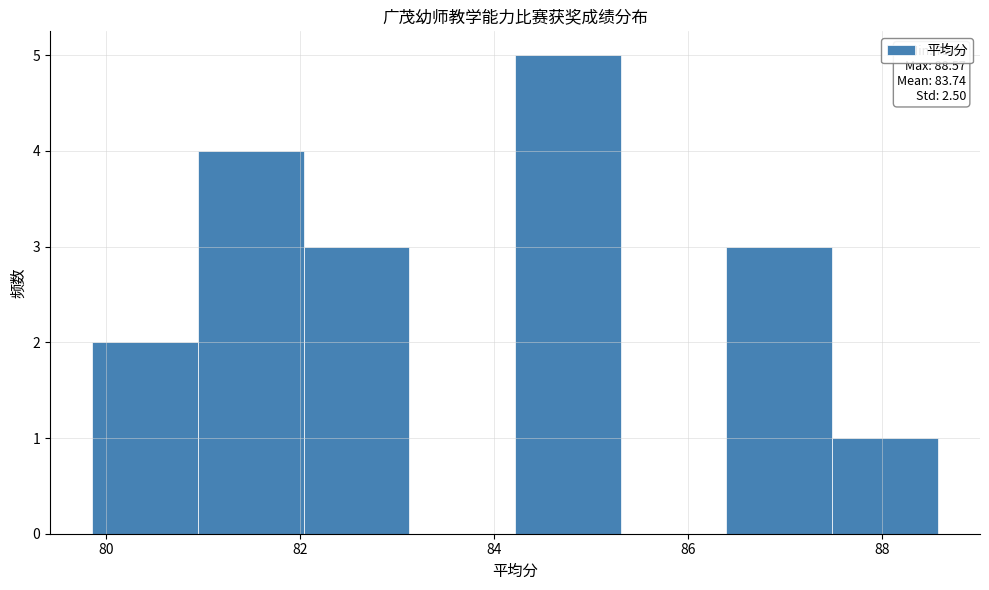

Which range on the x-axis has the tallest bar?

84.2 to 85.4